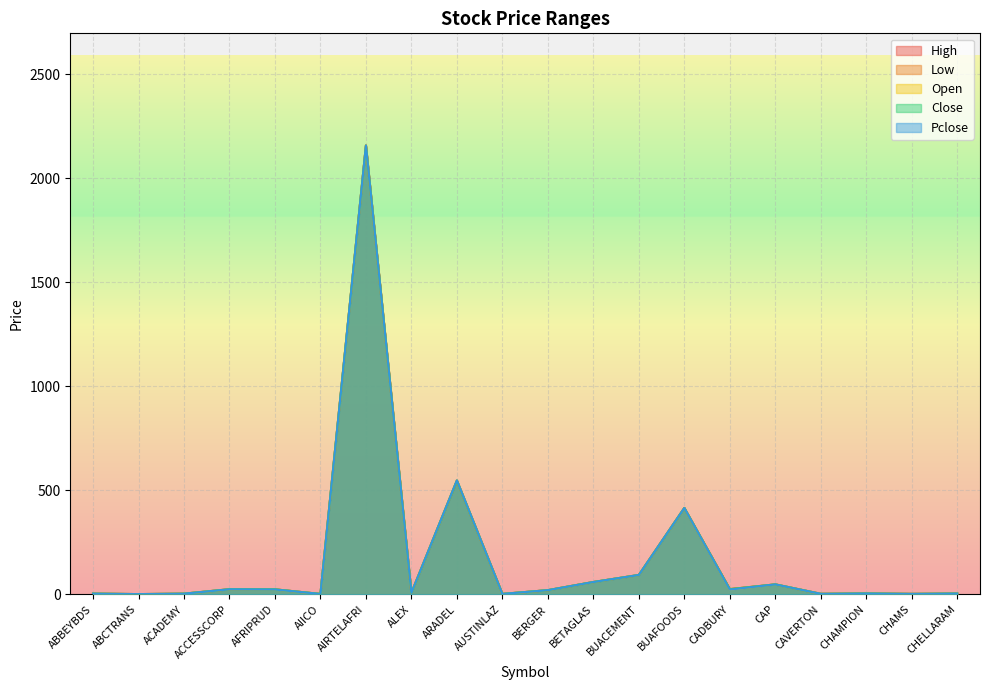

At which category does Close reach its first local peak?

ACCESSCORP